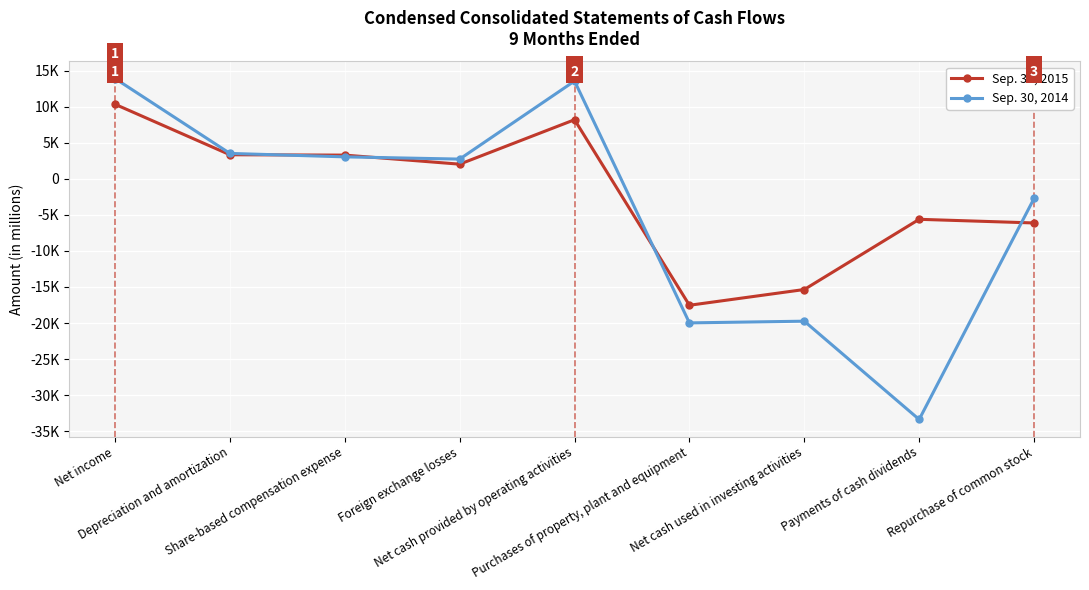

What is the average value of the Sep. 30, 2015 series?

-1945